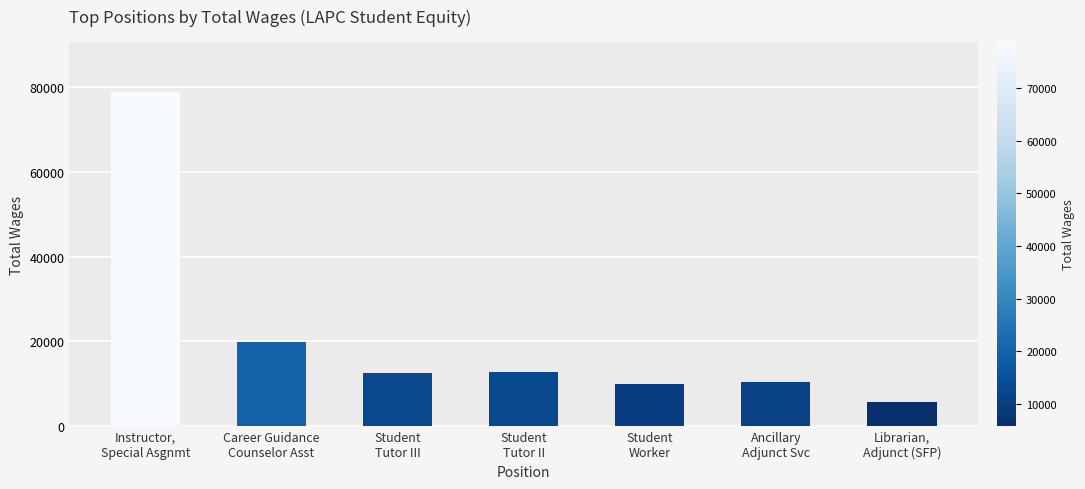

What is the change in value from Student
Tutor III to Ancillary
Adjunct Svc?

-2083